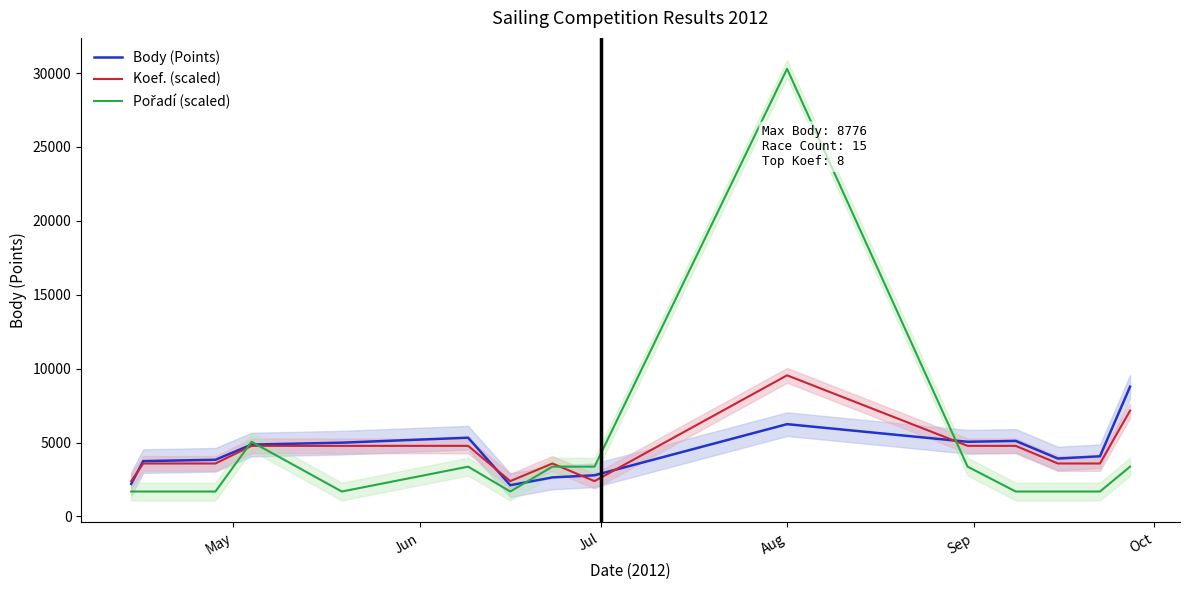

What is the highest value of the Koef. (scaled) series?

9547.2